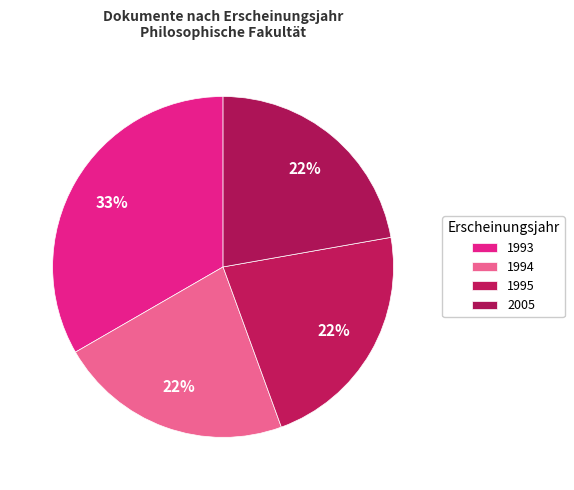

Is 1994 the majority of the pie?

No